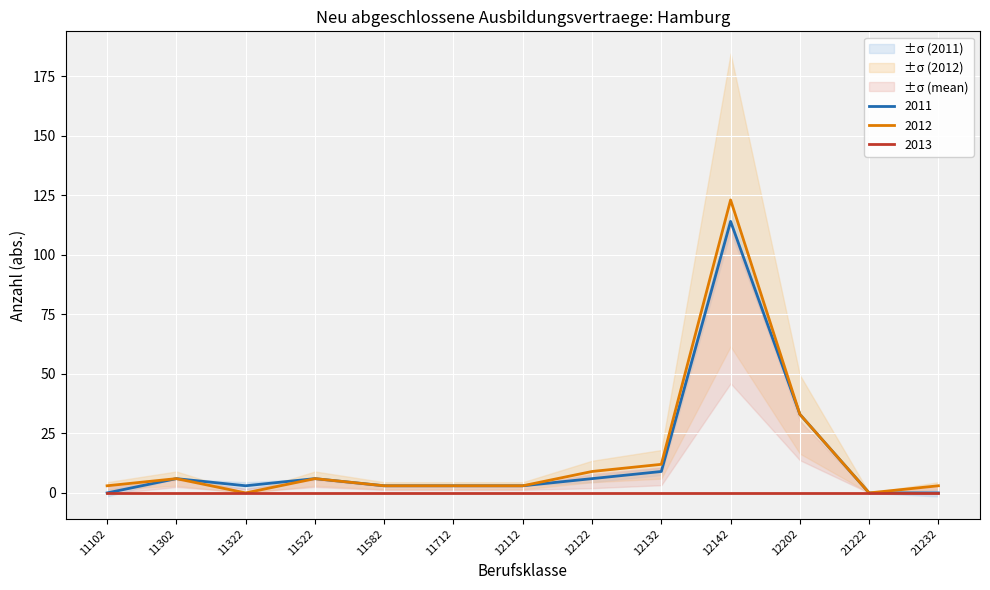

The 2012 series shows 12 at 12132. True or false?

True